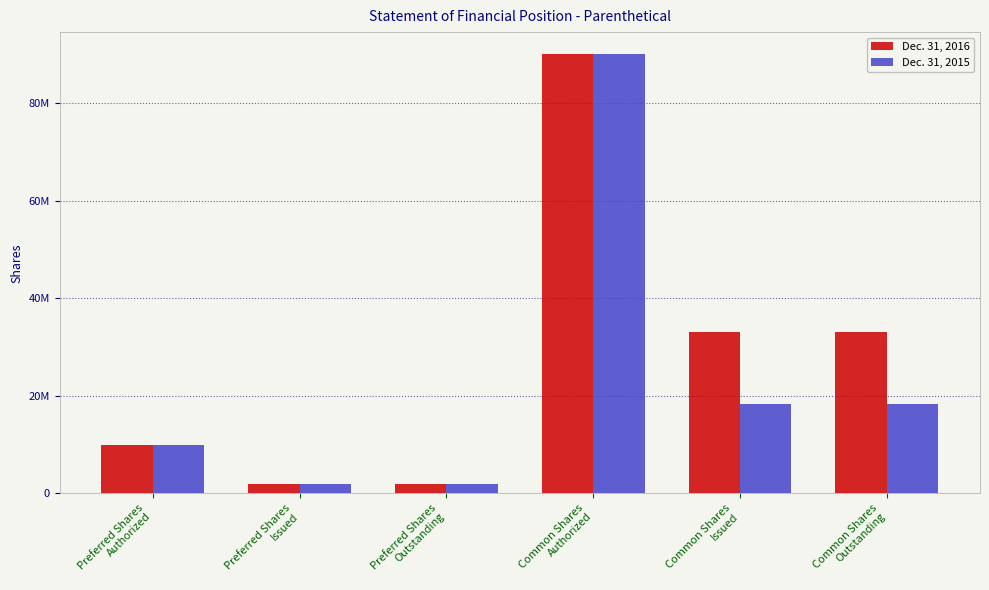

What are all the series names shown in the legend?

Dec. 31, 2016, Dec. 31, 2015